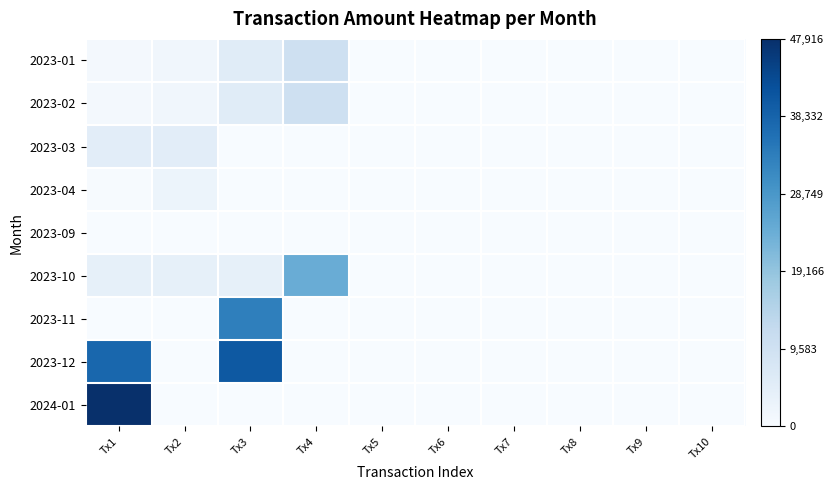

Which series has the largest total across all categories?

2023-12